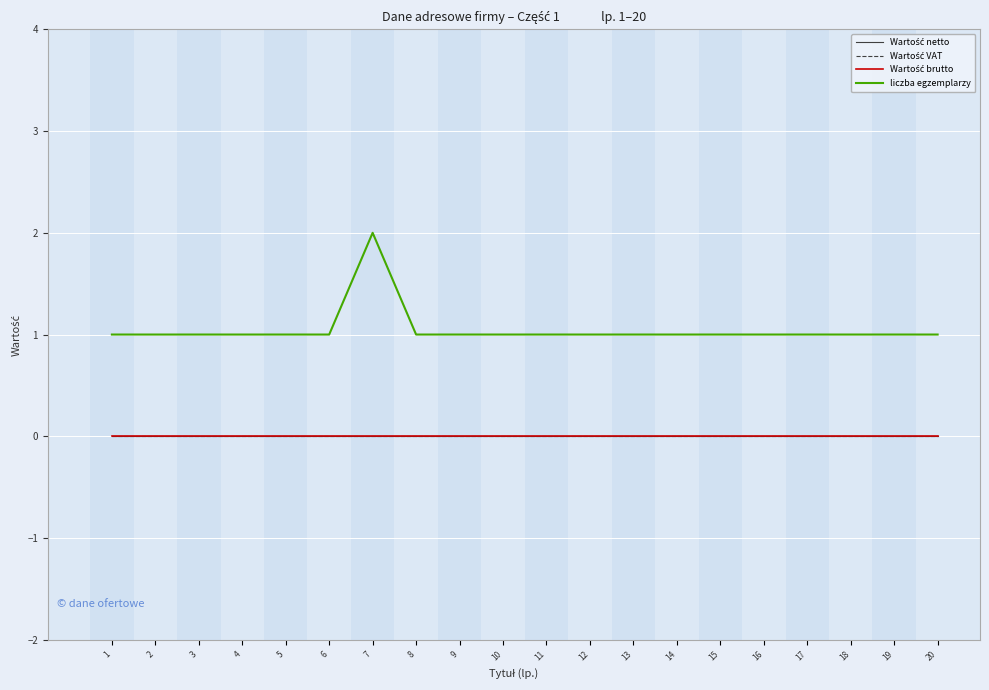

Which has a higher value, 1 or 15?

1